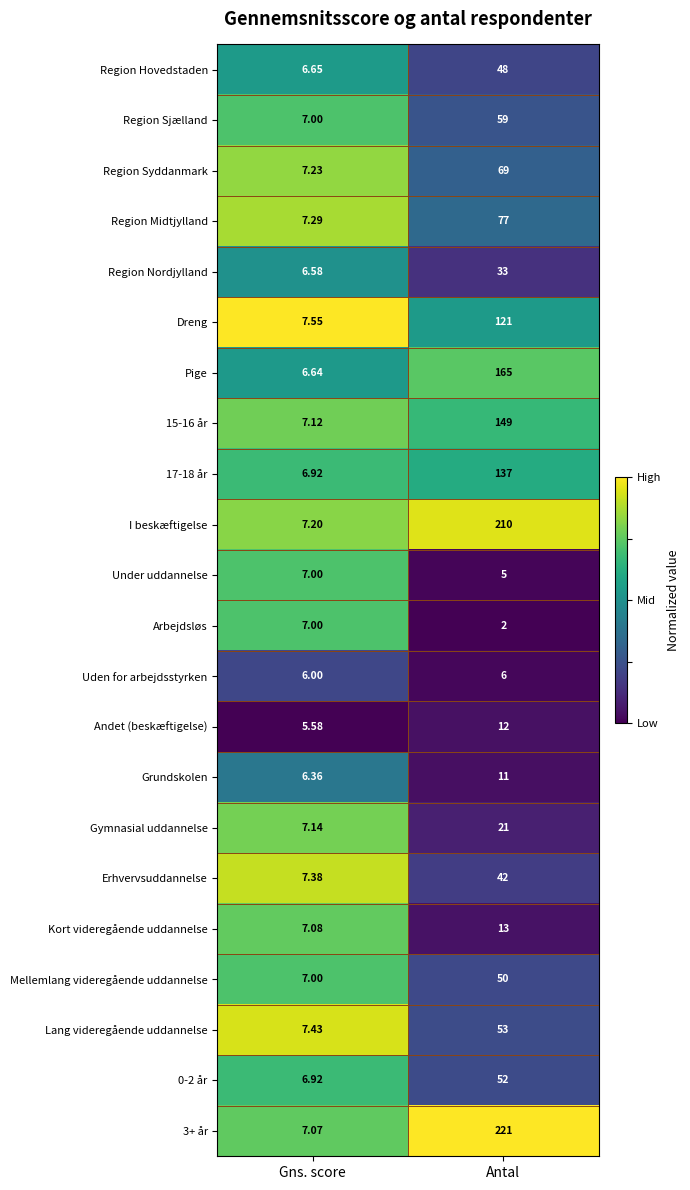

What is the difference between the highest and lowest values at Gns. score?

2.0